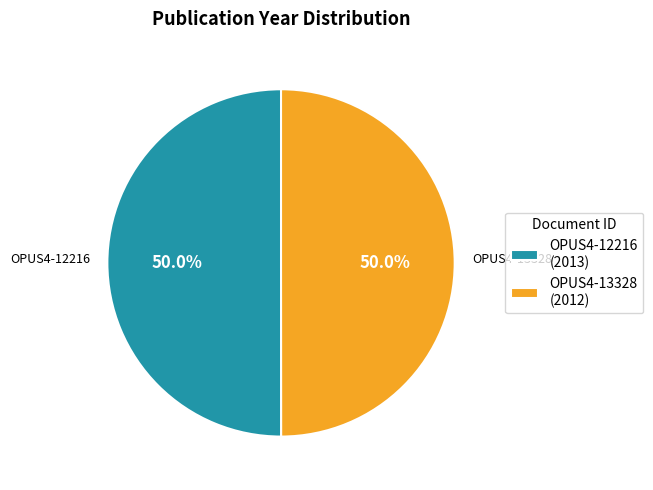

To the nearest percent, what portion does OPUS4-13328 represent?

50%